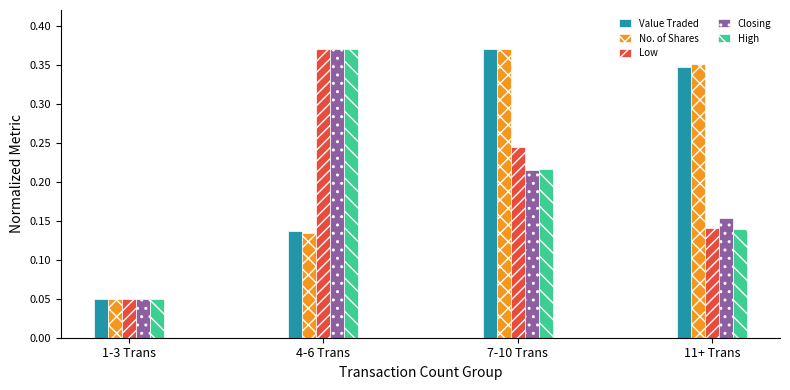

At how many categories does at least one series exceed 0?

4